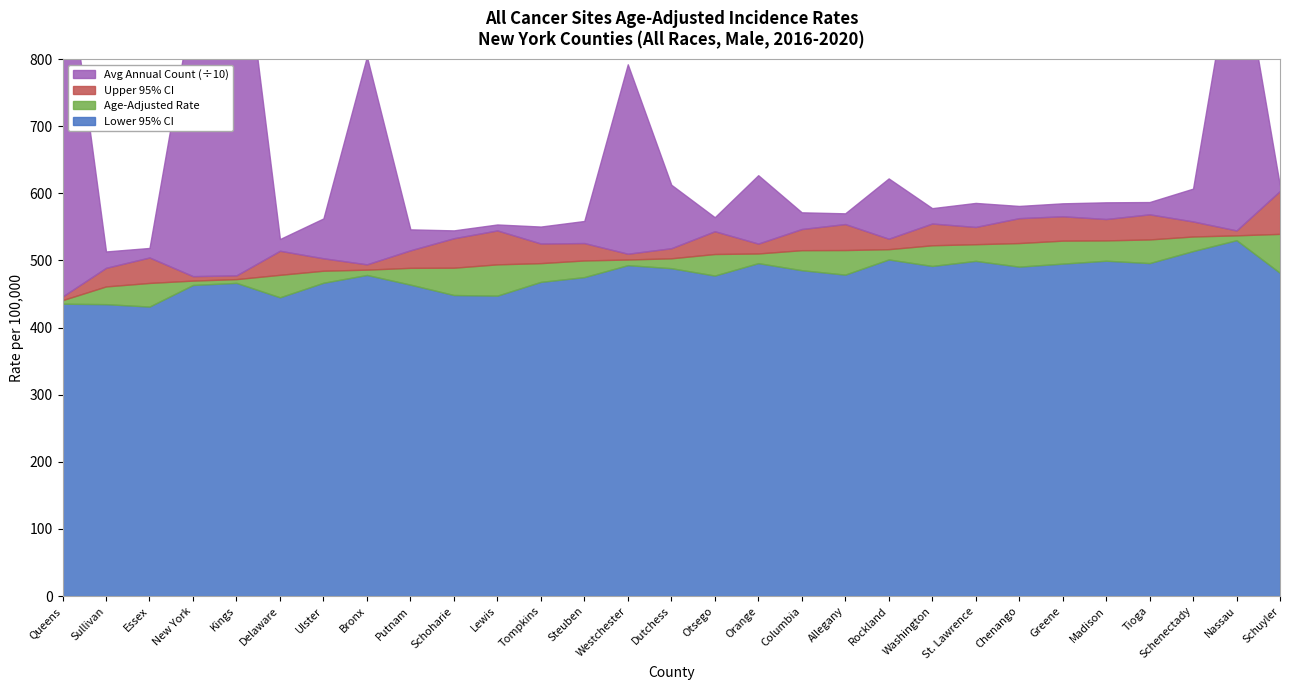

True or false: Avg Annual Count (÷10) has a value of 18.3 at Tioga.

True